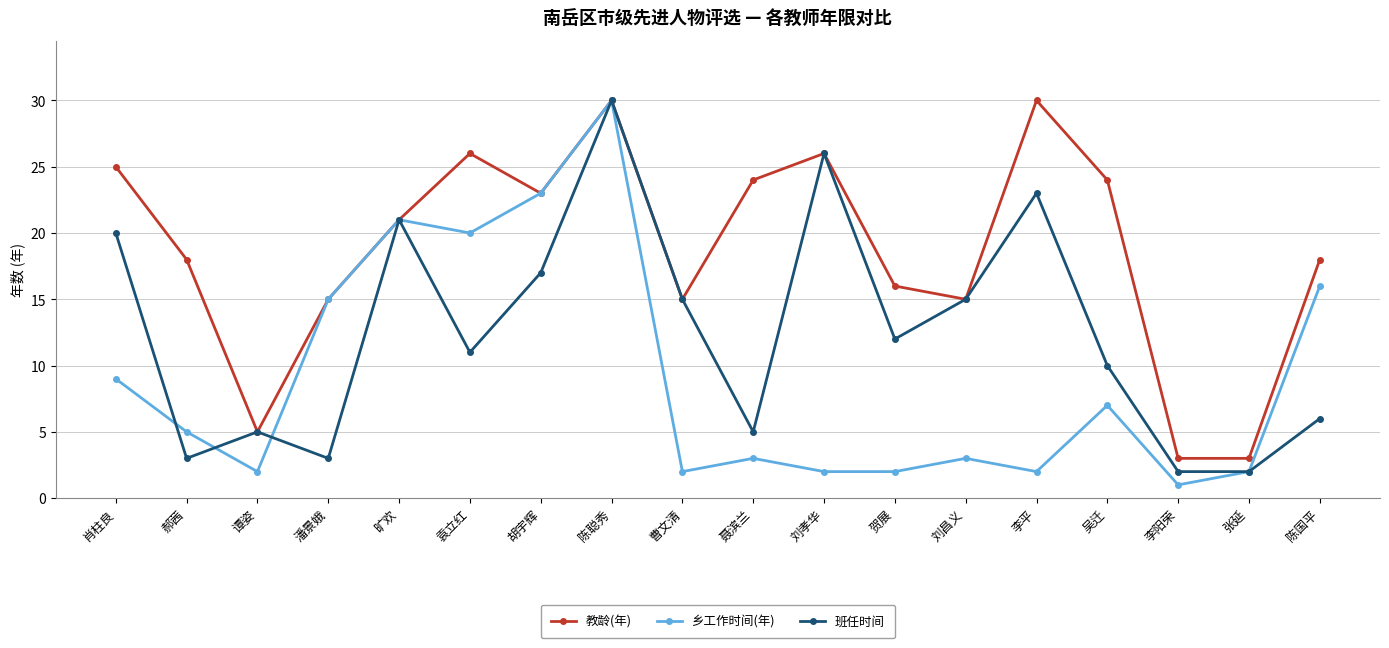

What is the label of the 5th point from the left?

旷欢